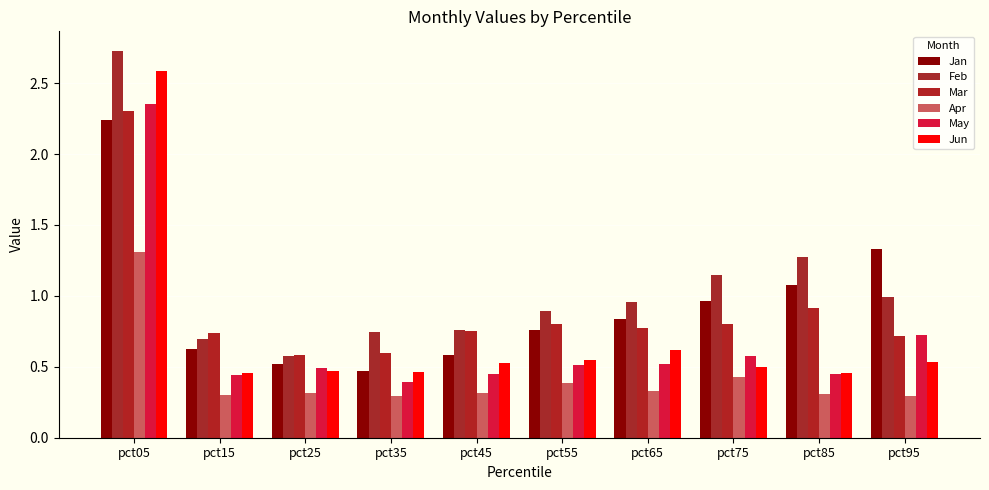

How many data points does each series have?

10